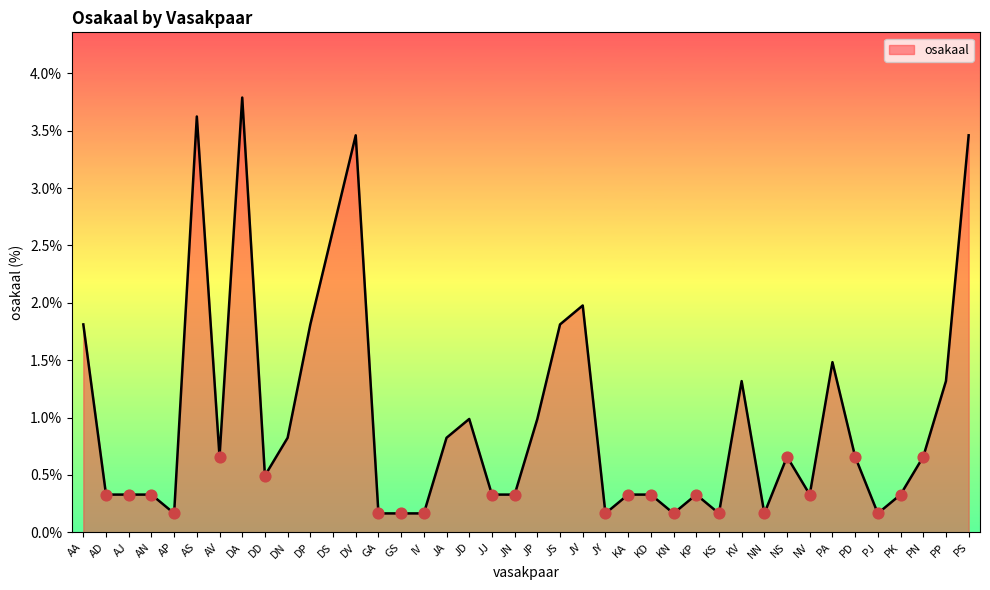

What is the change in value from AP to NV?

+0.2